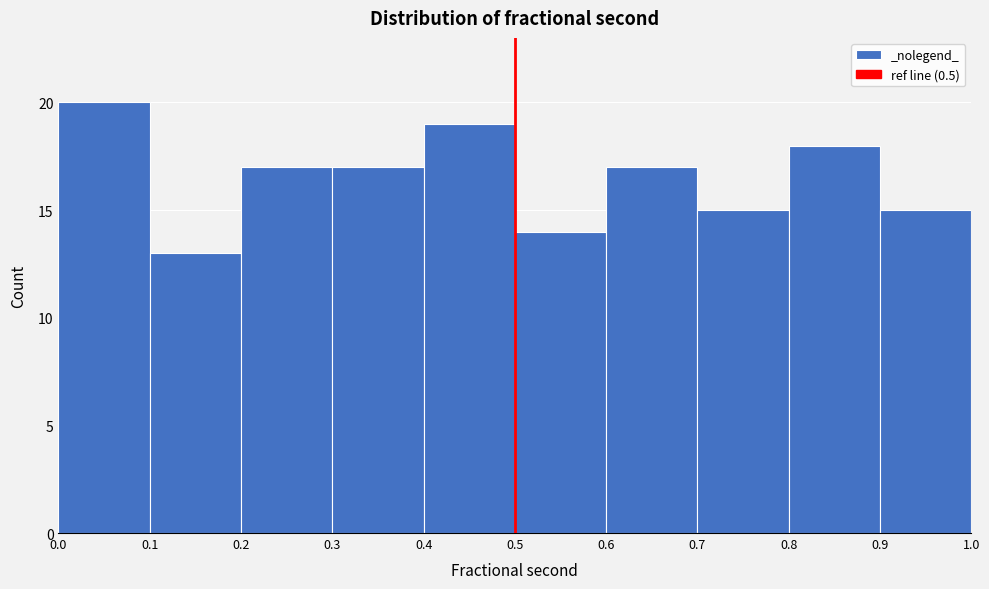

What is the height of the bar covering 0.3 to 0.4 on the x-axis? The values are not printed on the chart, so give them approximately, as read against the axis.

17